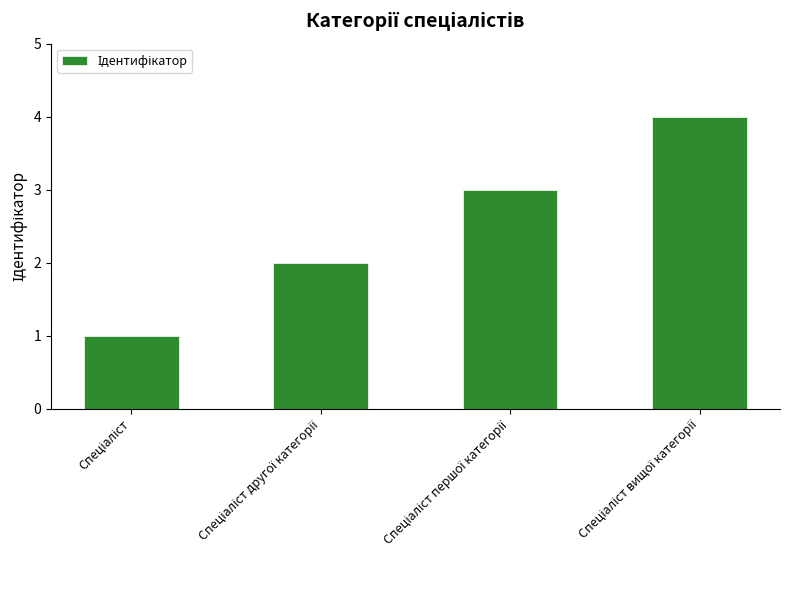

What is the difference between the maximum and minimum values?

3